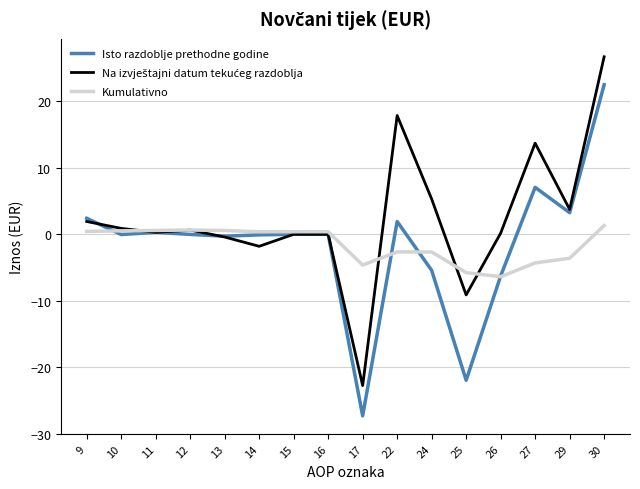

Which category has the highest value in the Isto razdoblje prethodne godine series?

30